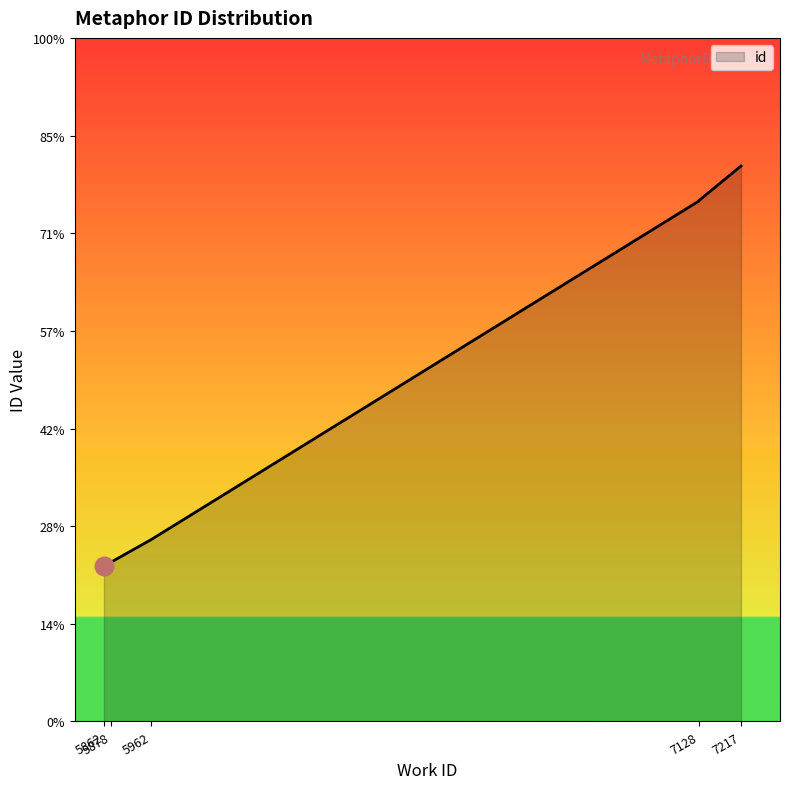

Between 5878 and 7217, which is larger?

7217